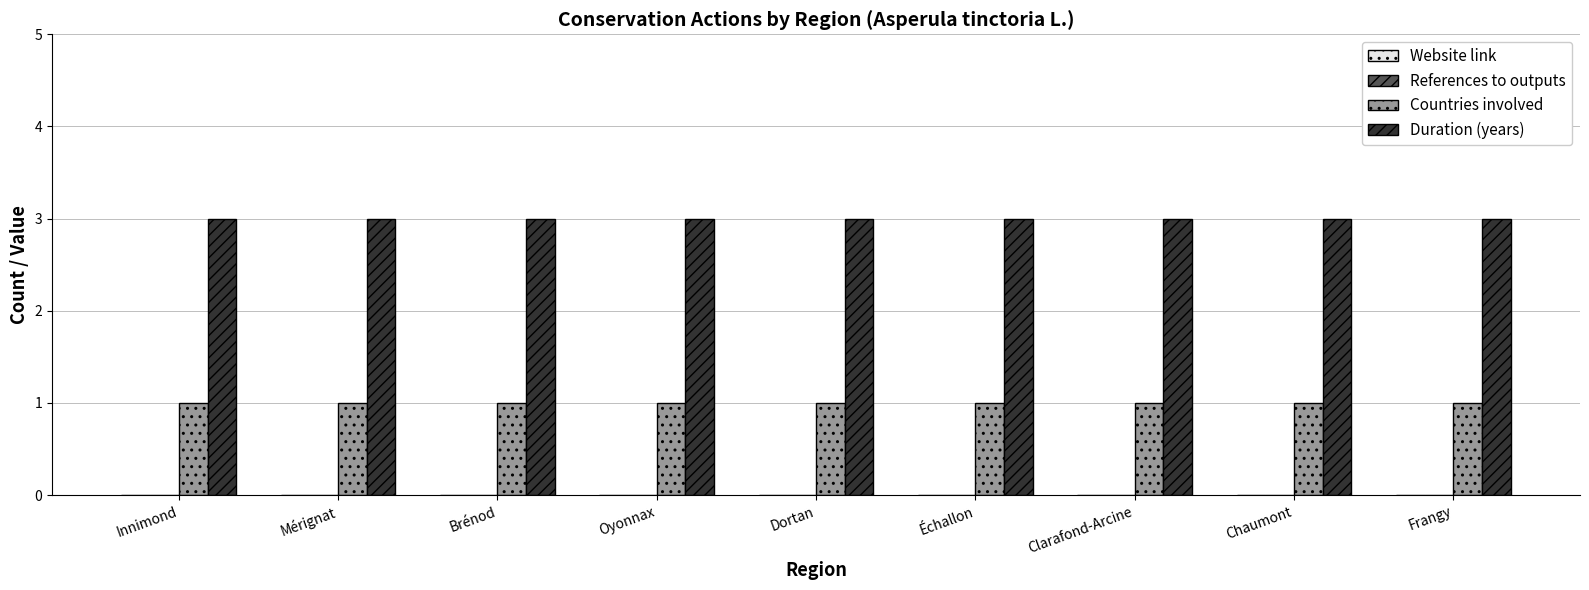

Is it true that Duration (years) equals 3 at Échallon?

True